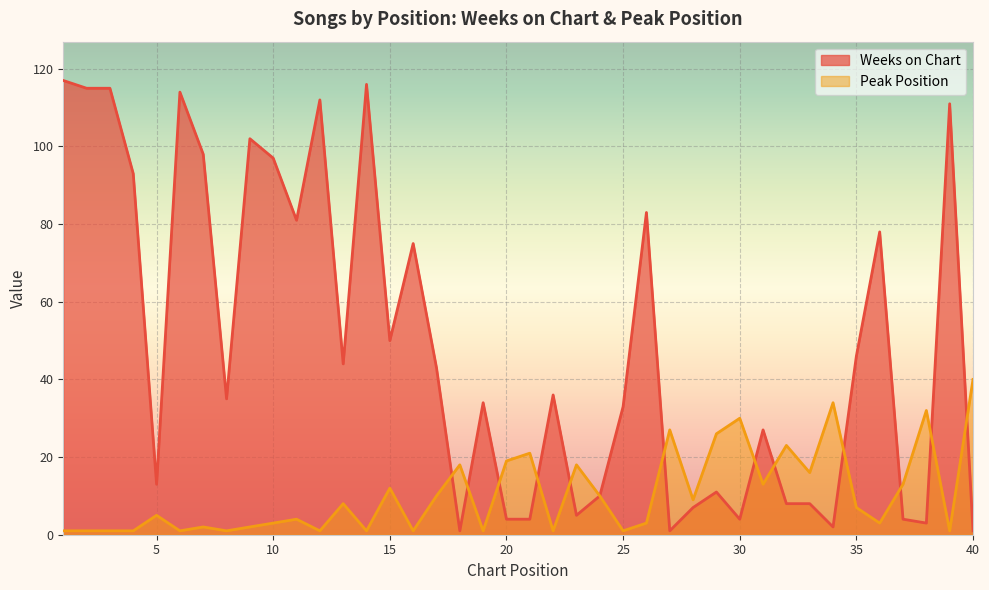

At which category does Weeks on Chart reach its first local valley?

5